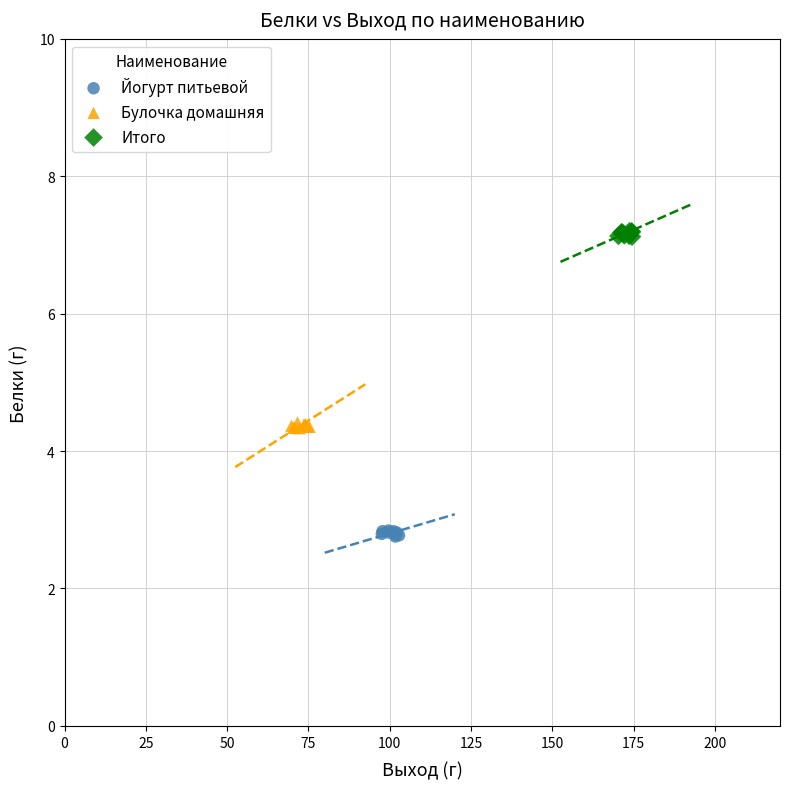

Which series contains the highest Y value?

Итого